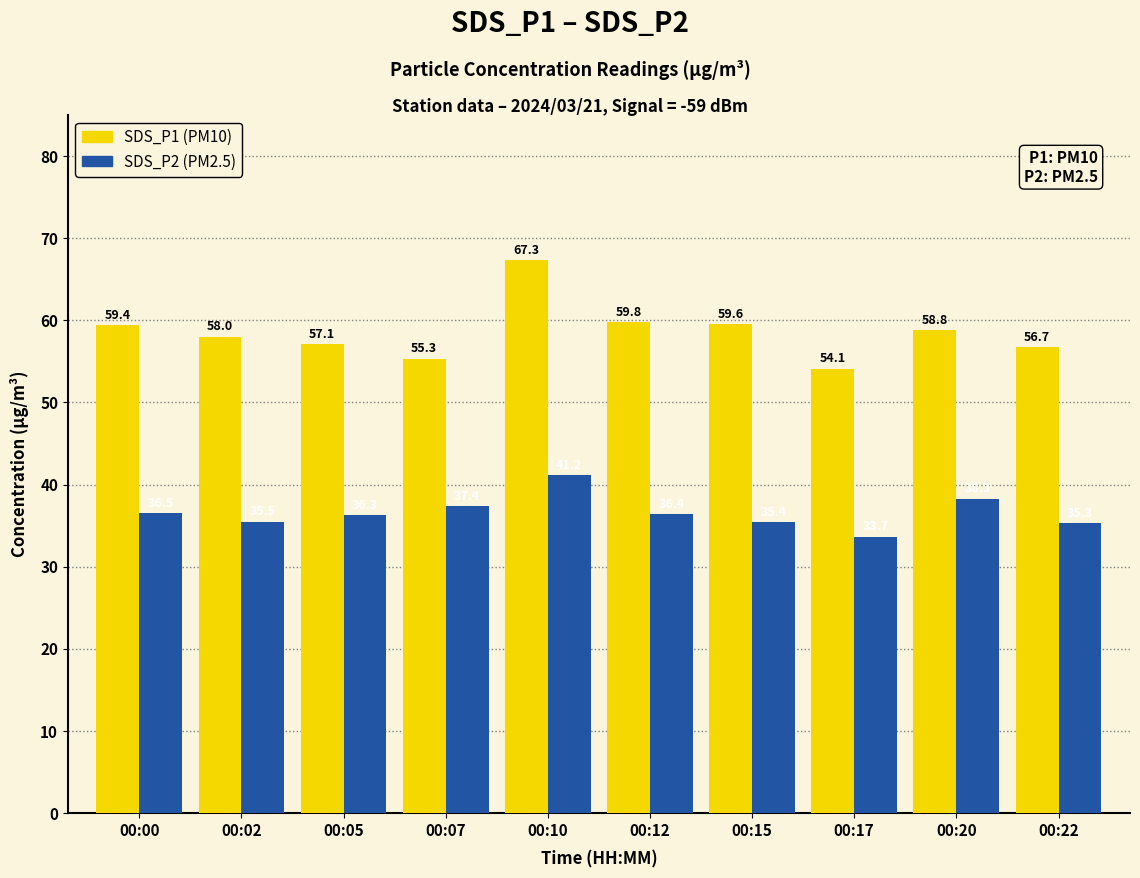

What is the spread (max minus min) of values at 00:20?

20.5